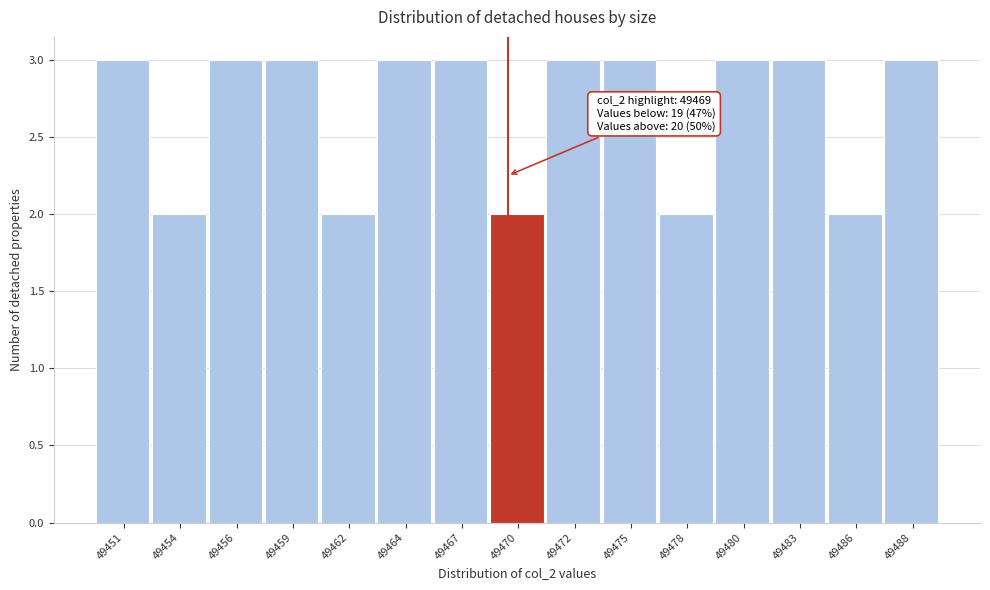

Reading right to left, list all the values displayed in this chart.

49488=3	49486=2	49483=3	49480=3	49478=2	49475=3	49472=3	49470=2	49467=3	49464=3	49462=2	49459=3	49456=3	49454=2	49451=3